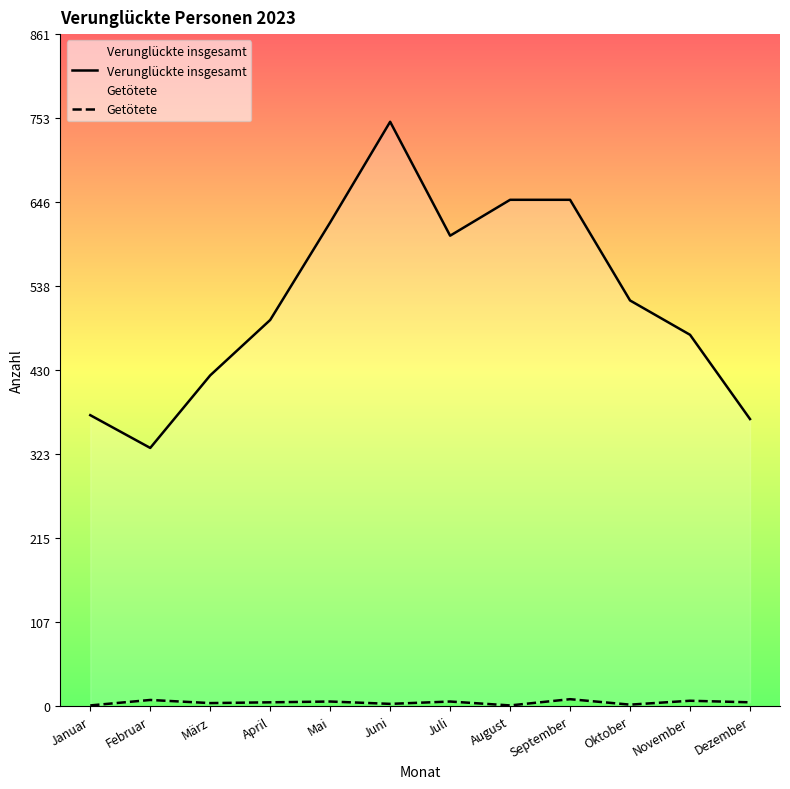

What position from the right is Juli?

6